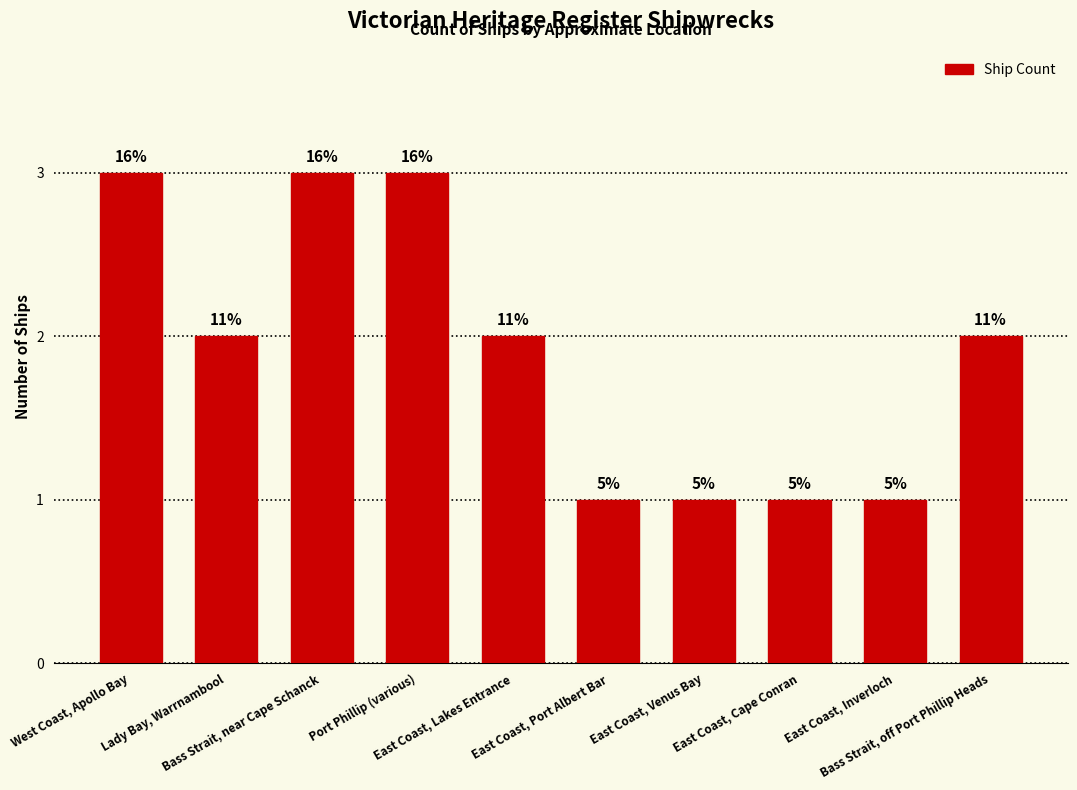

Are the bars horizontal?

No